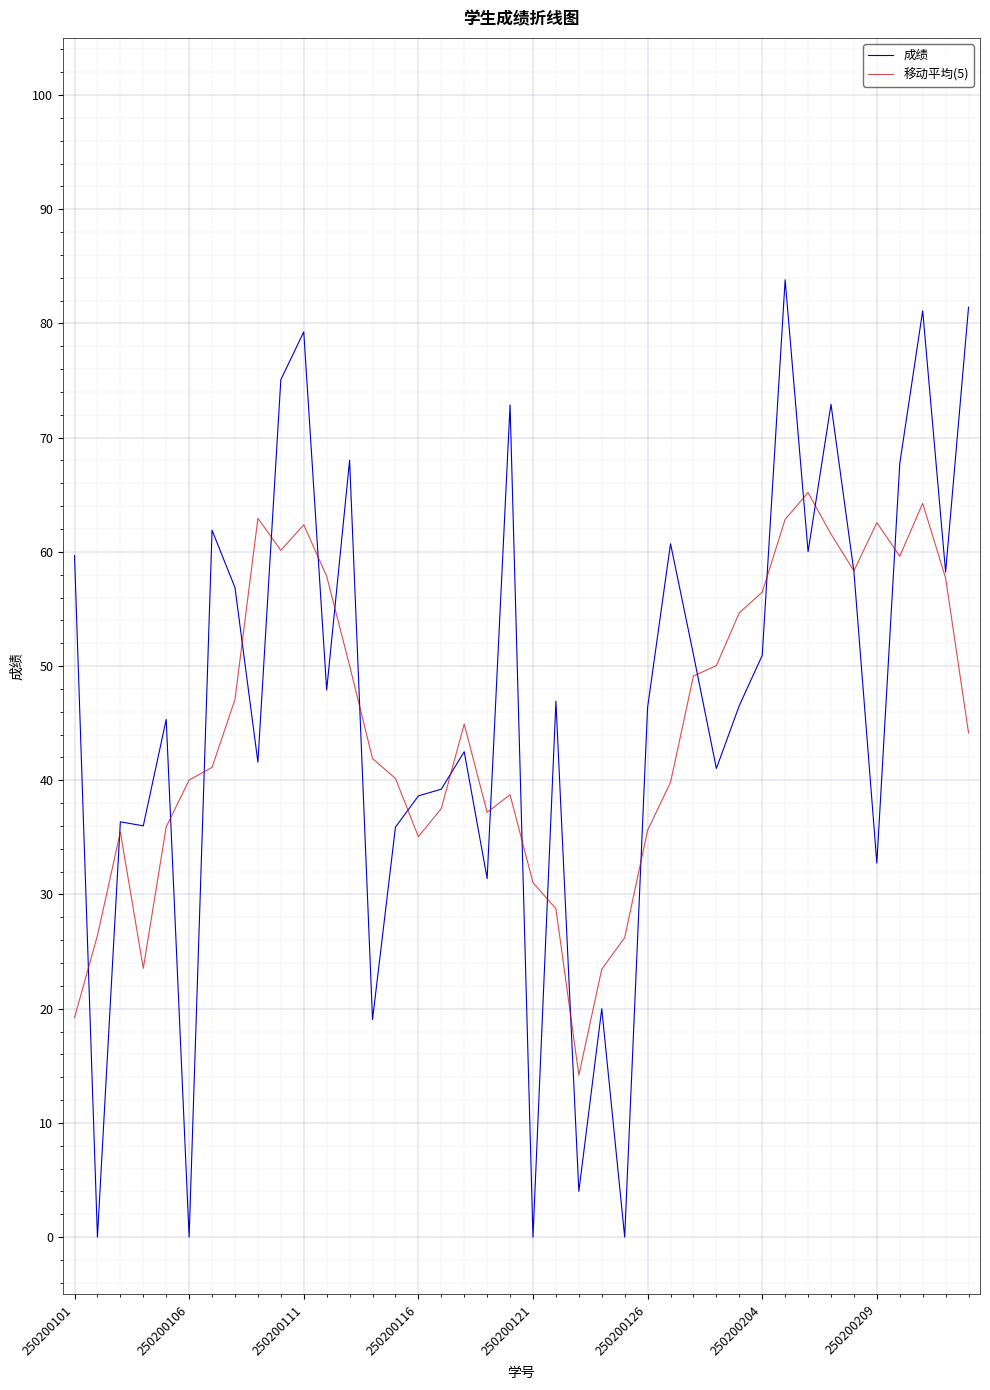

What is the maximum value for 成绩?

83.8